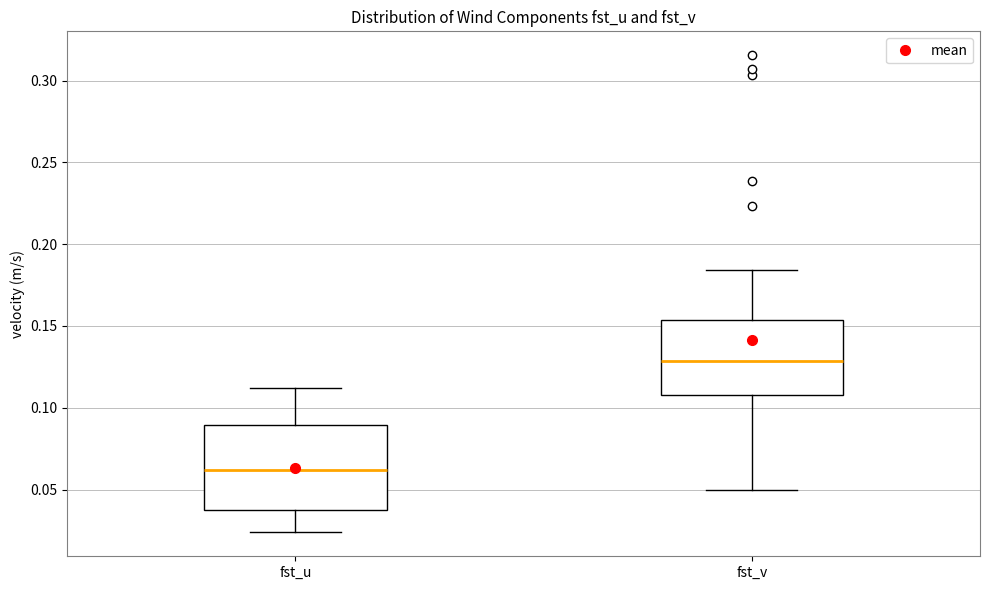

Which box is the tallest, from its lower edge to its upper edge?

fst_u